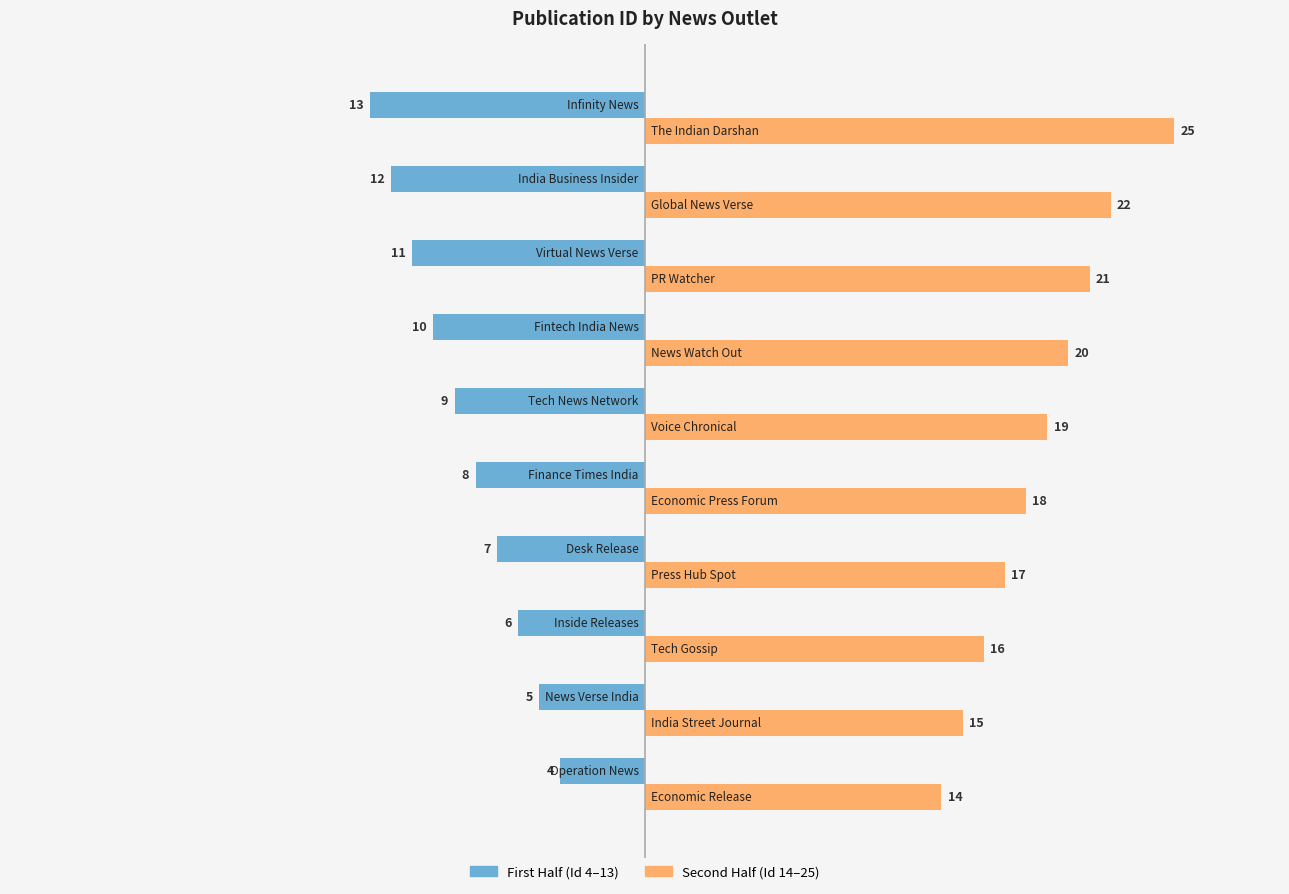

Count the First Half (Id 4–13) values in the range -11 to -6.

6